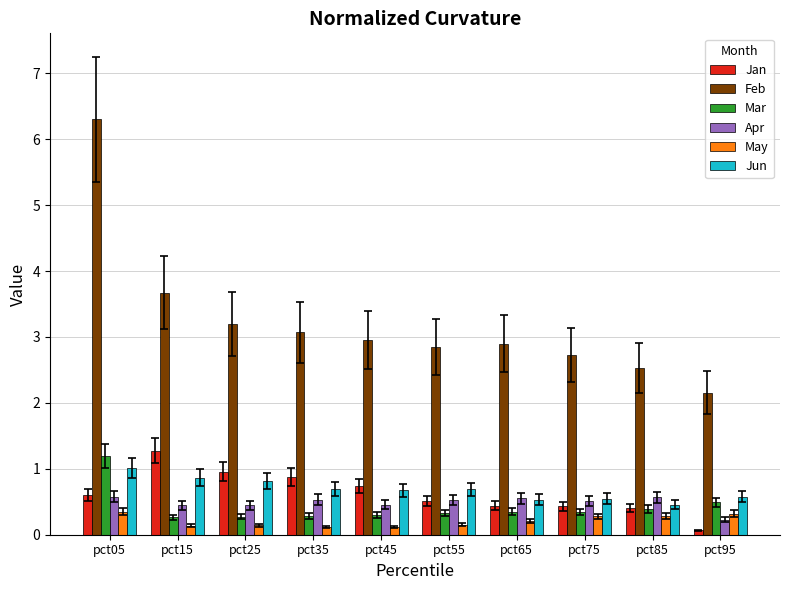

What is the greatest value displayed?

6.3